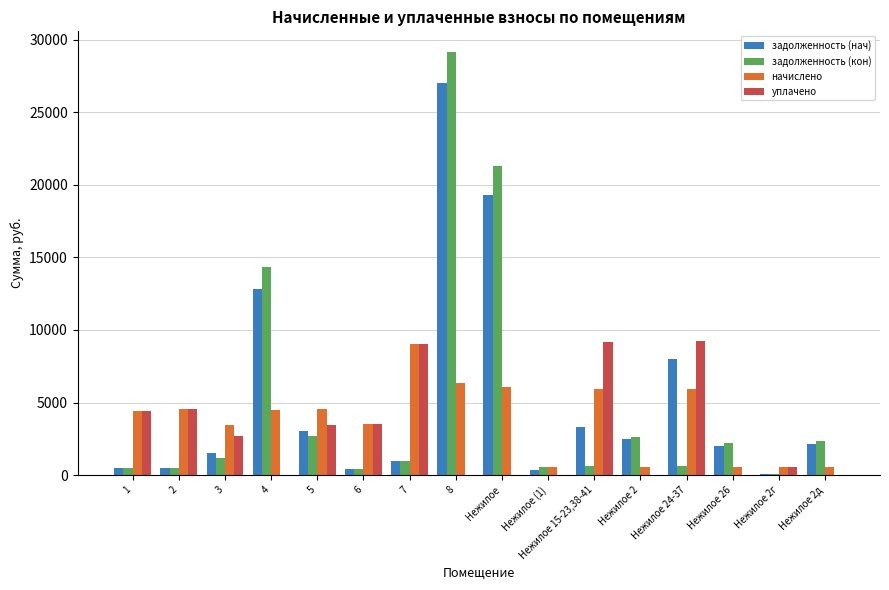

What is the sum of all начислено values?

61127.6